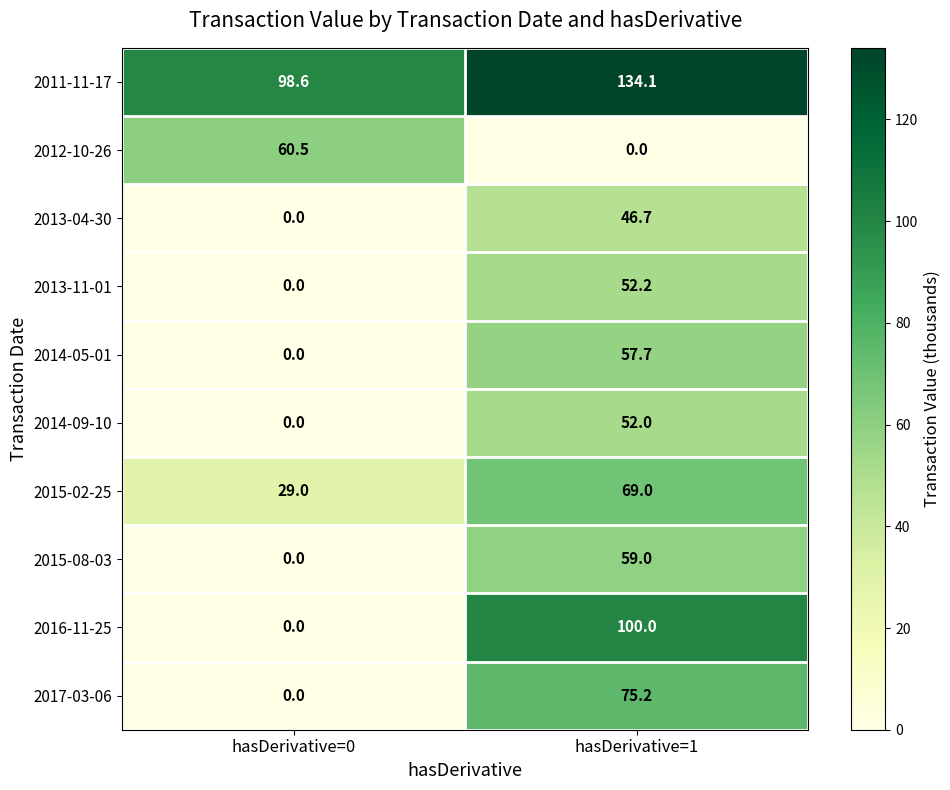

How many data points does each series have?

2